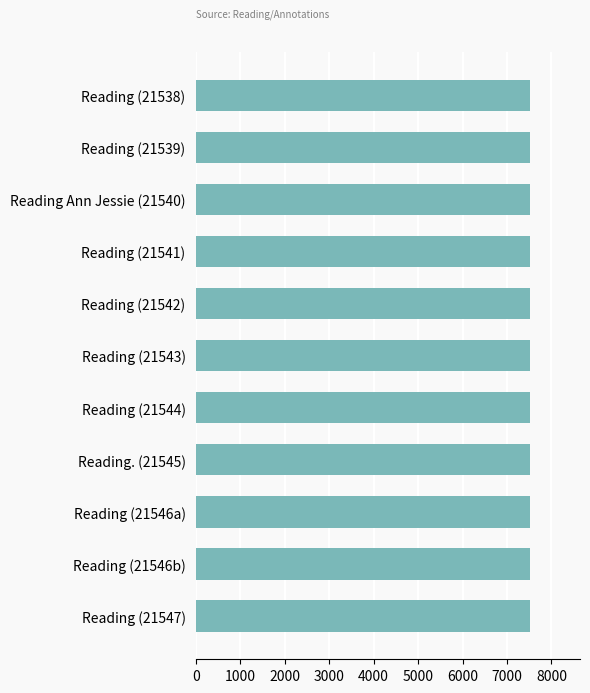

What is the difference between the second highest and second lowest values?

1